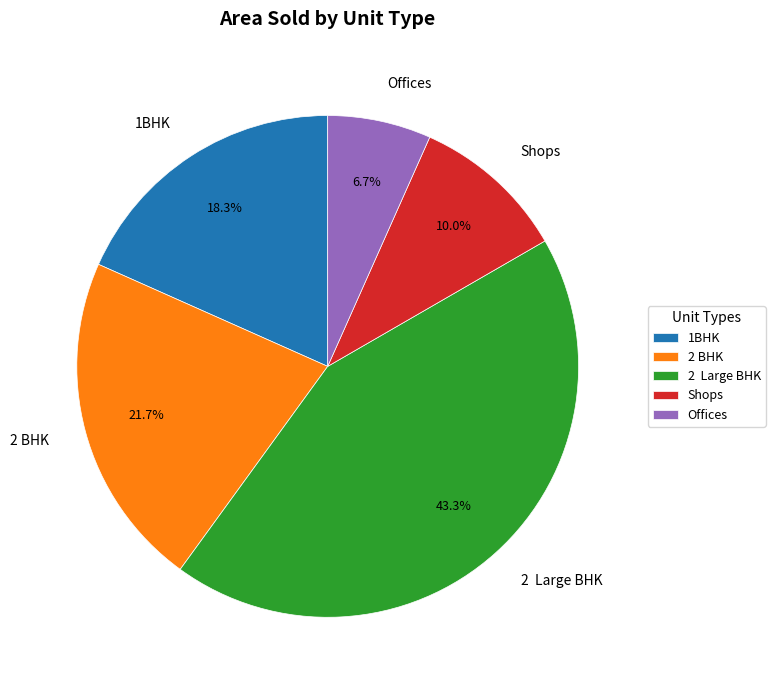

Is it true that 2 BHK is 34% of the pie?

False